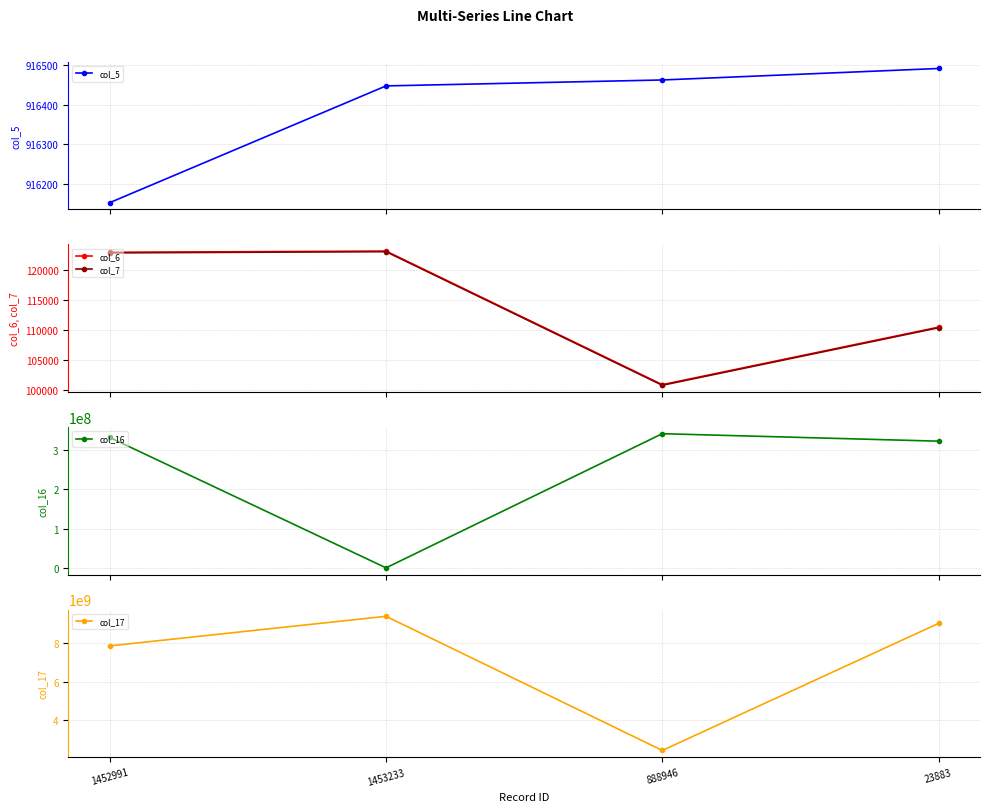

What is the label of the 1st point from the left?

1452991